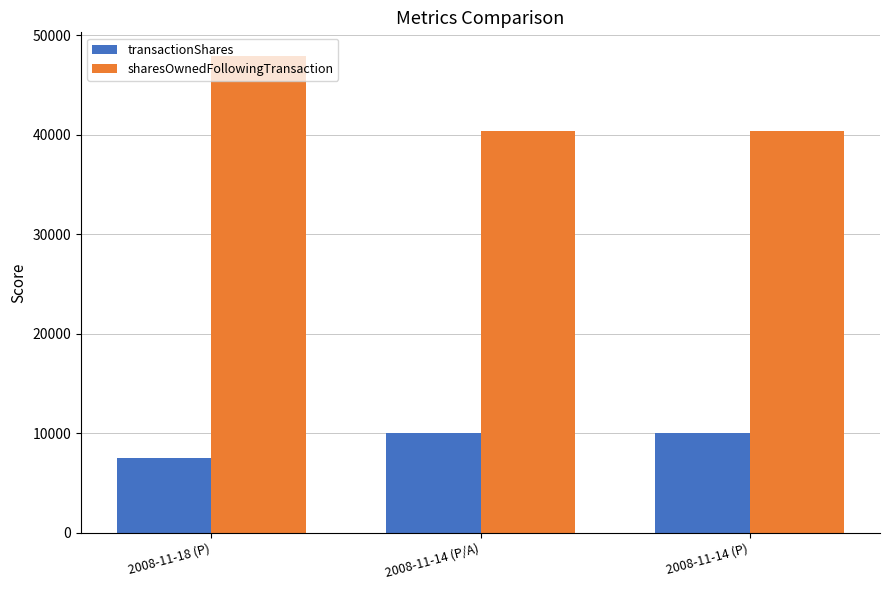

At which category is the sum across all series the highest?

2008-11-18 (P)